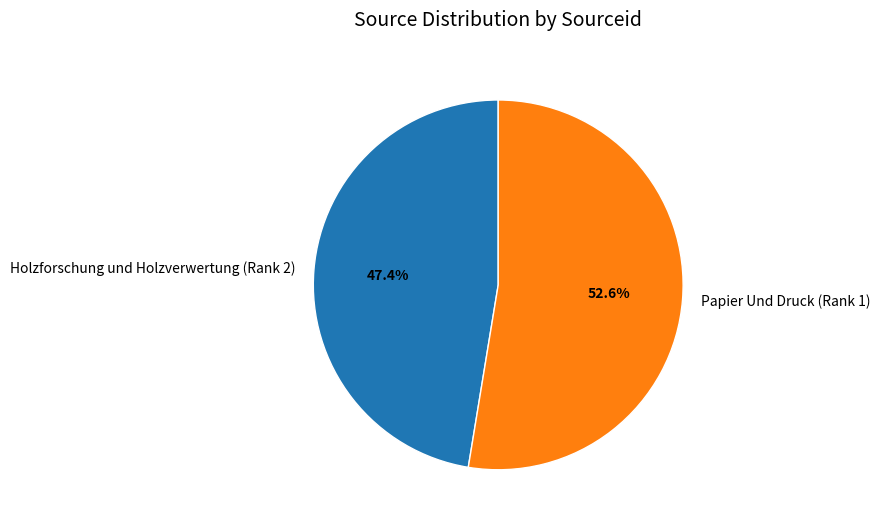

What portion of the pie excludes Holzforschung und Holzverwertung (Rank 2)?

52.6%